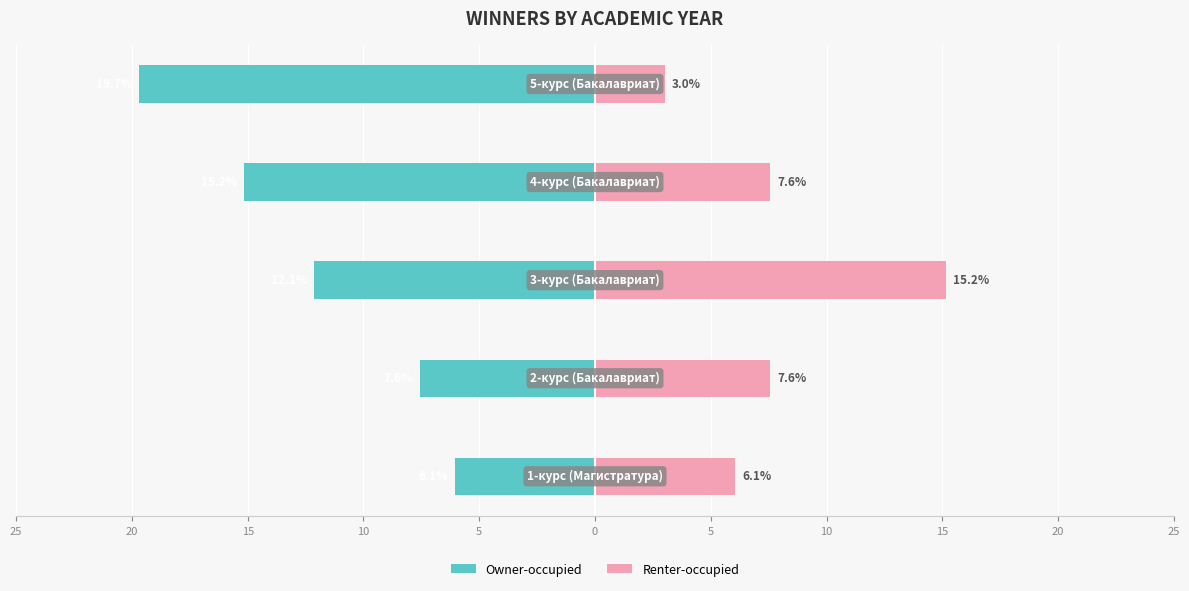

How many bars are there in total?

10